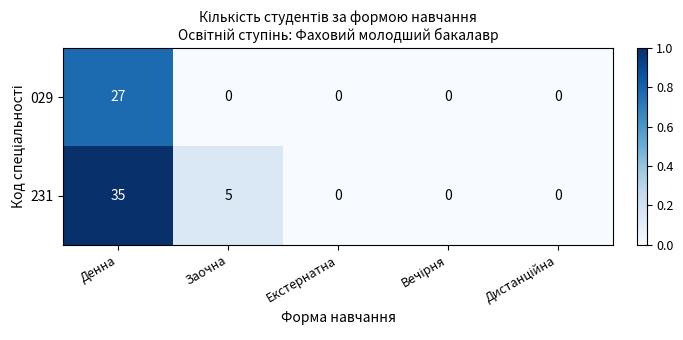

What is the maximum value shown in the chart?

35